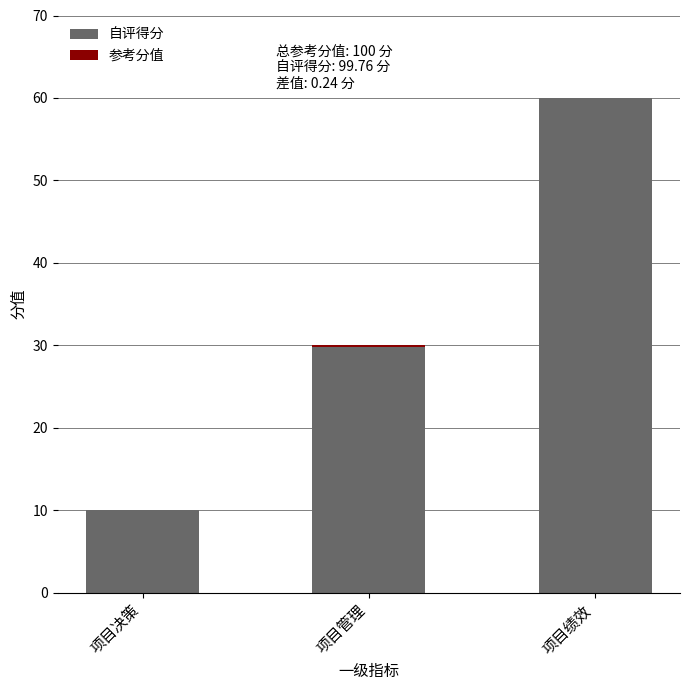

What is the sum of the 自评得分 values at 项目绩效 and 项目决策?

70.0